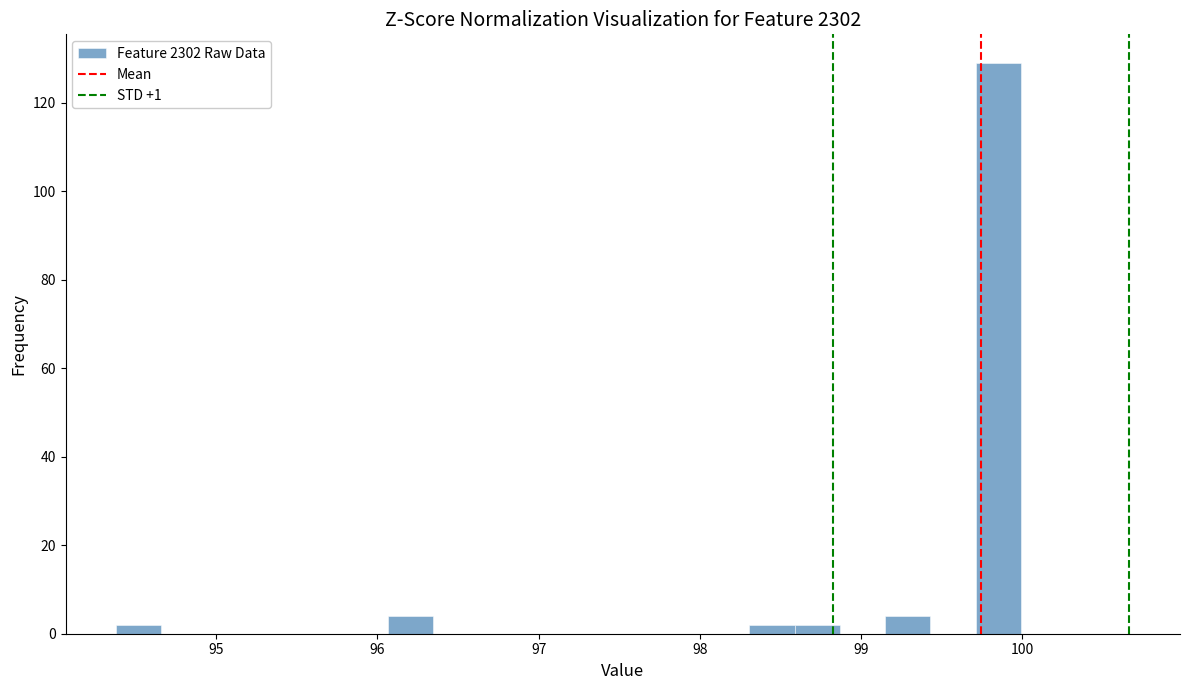

Around what value on the x-axis is the tallest bar? Give the approximate position of its centre, as read against the axis.

99.8